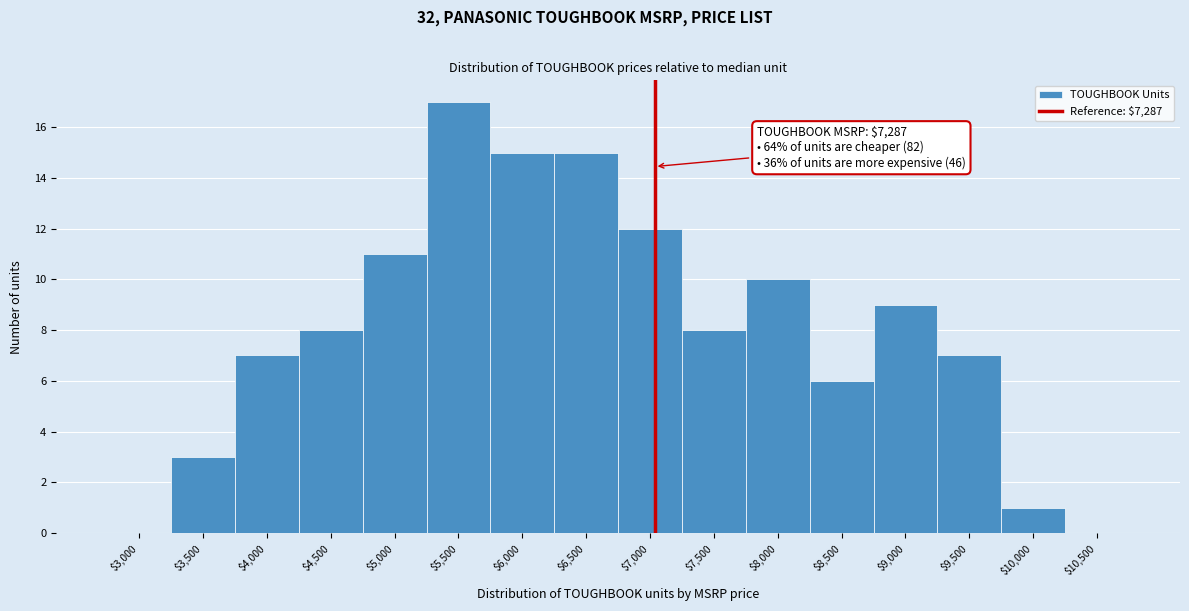

The chart shows a value of 11 at $5,000. True or false?

True